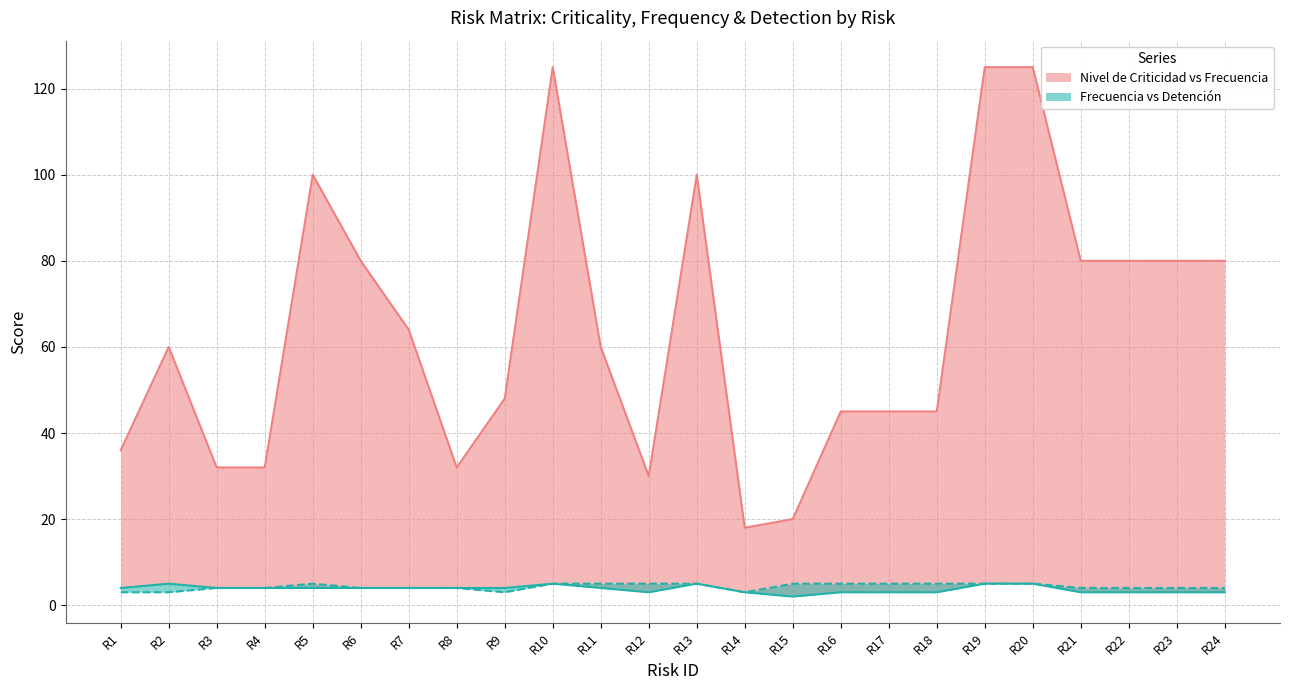

Between R4 and R17, which is larger?

R17